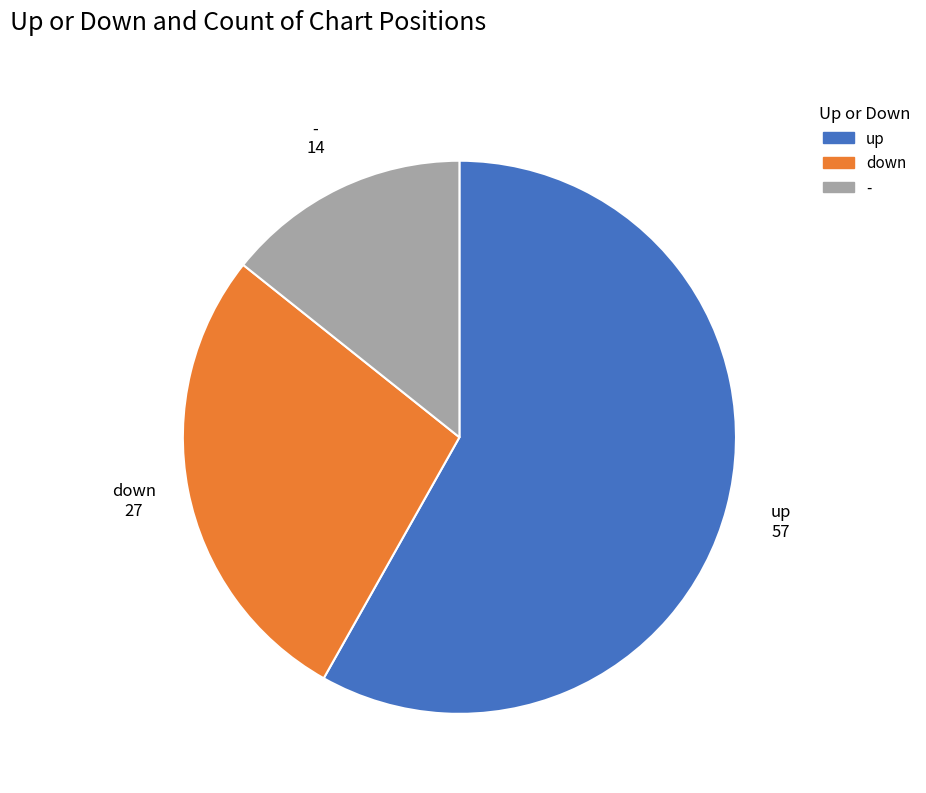

Is it true that - is 7% of the pie?

False